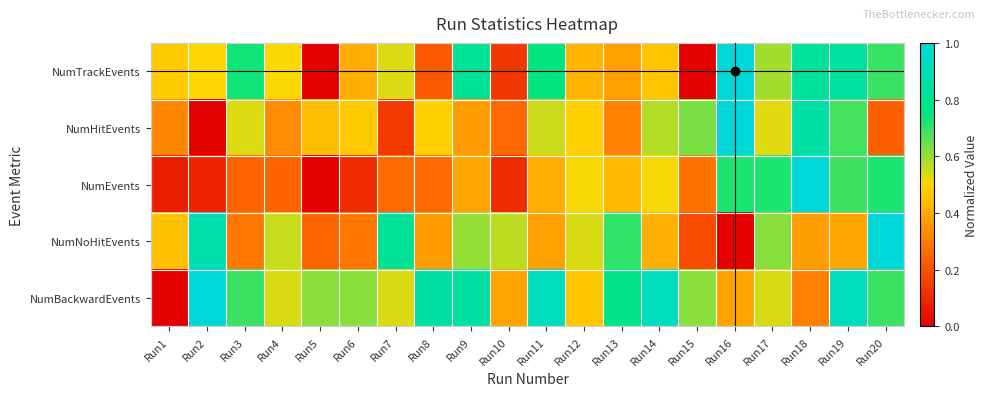

Which label corresponds to the smallest value in the chart?

Run5